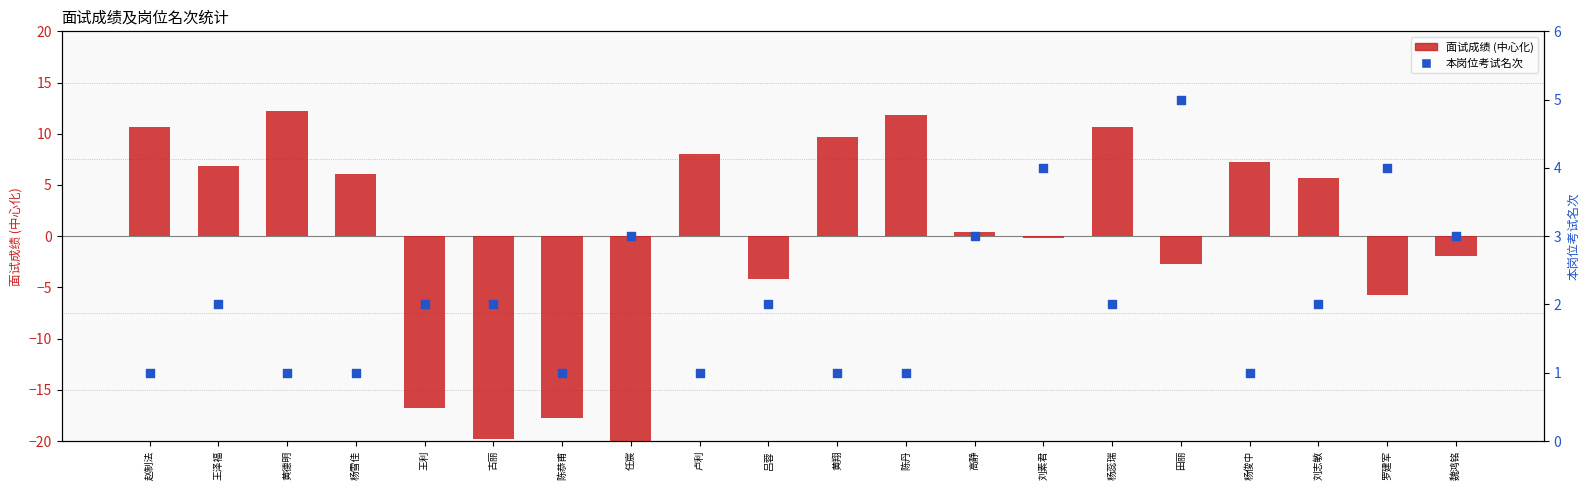

What are all the series names shown in the legend?

面试成绩 (中心化), 本岗位考试名次